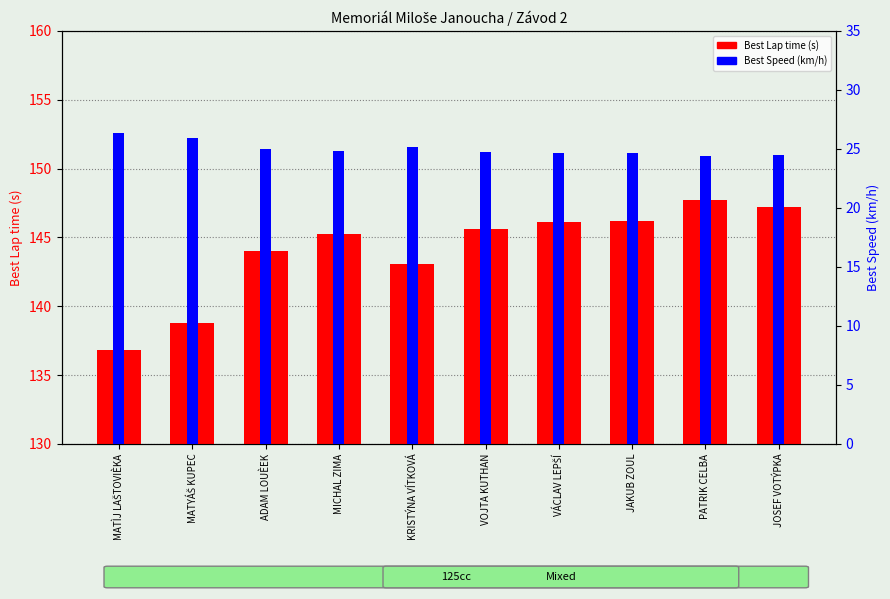

What is the difference between the maximum and minimum values in the Best Speed series?

1.9